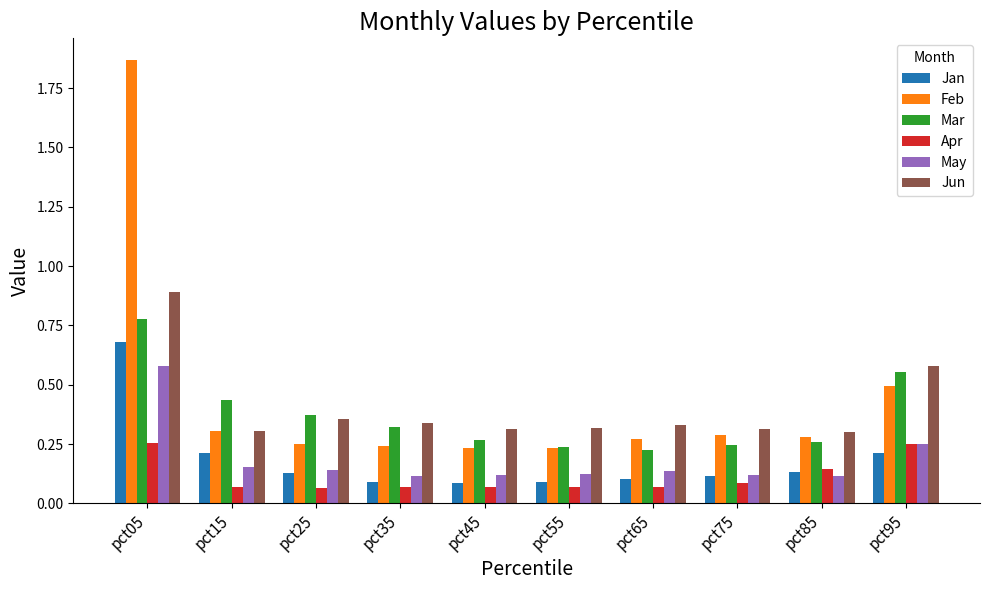

Which series has the widest spread of values?

Feb